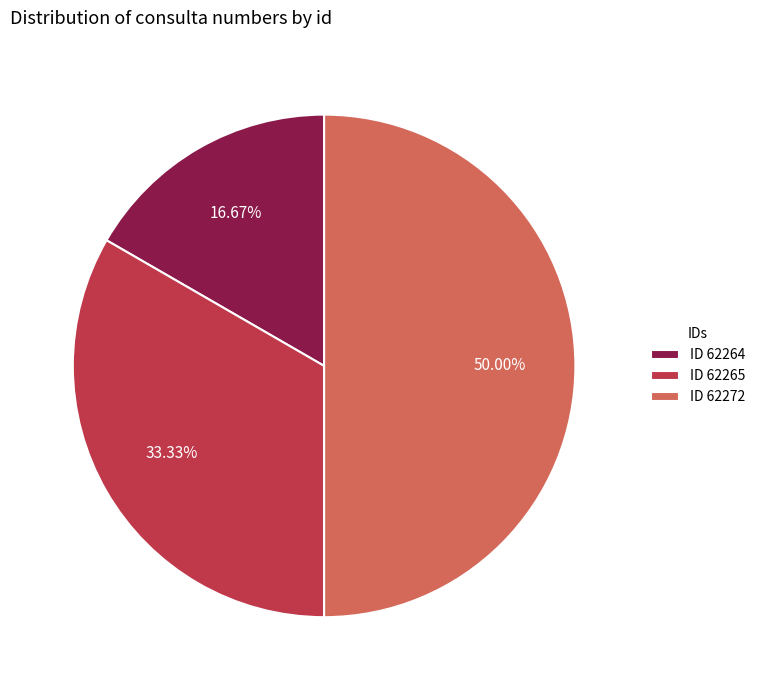

Rank the categories by value from lowest to highest.

ID 62264, ID 62265, ID 62272